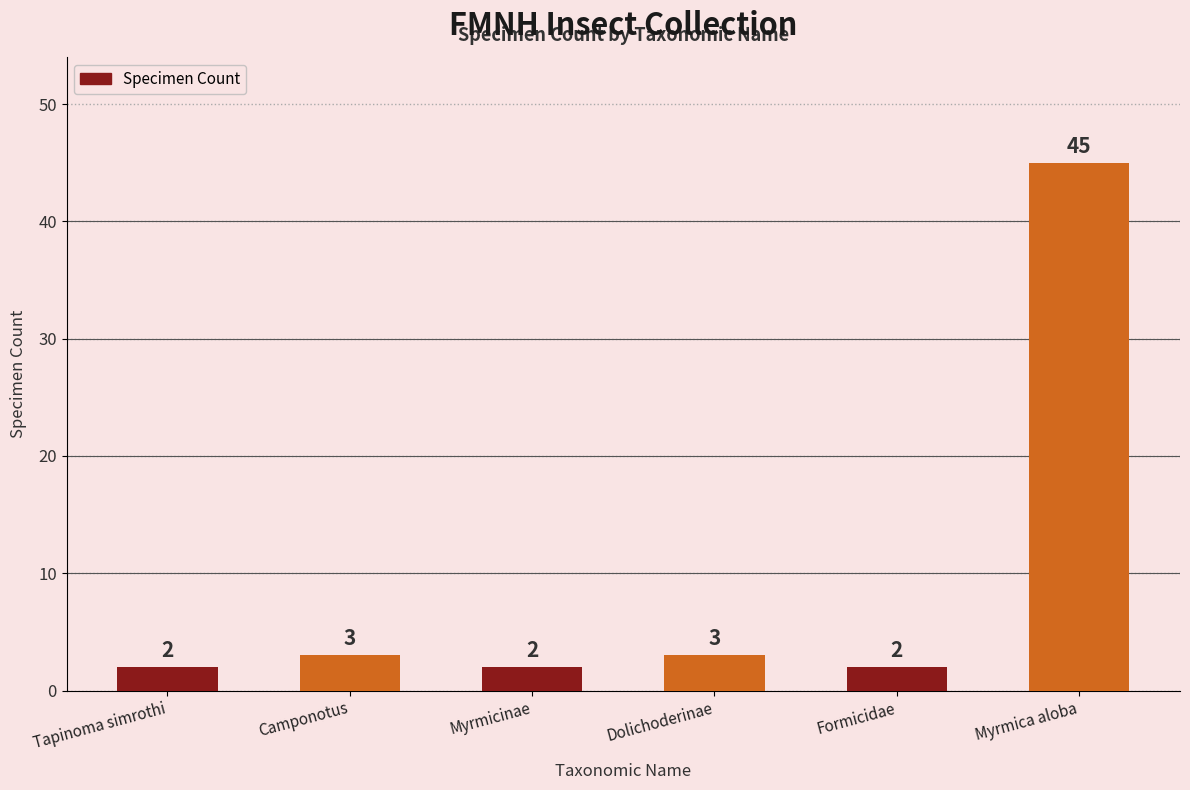

Which label corresponds to the largest value in the chart?

Myrmica aloba